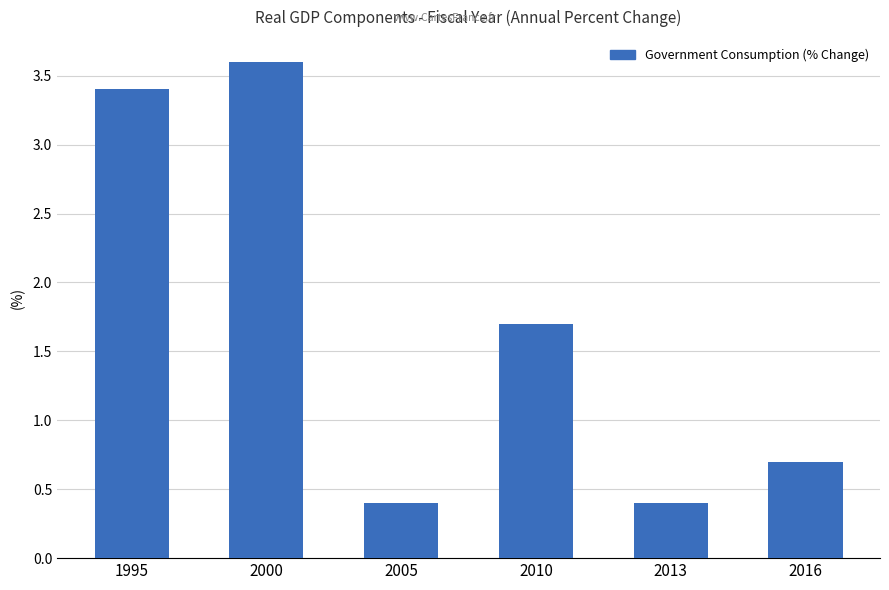

How many data points are above 1?

3